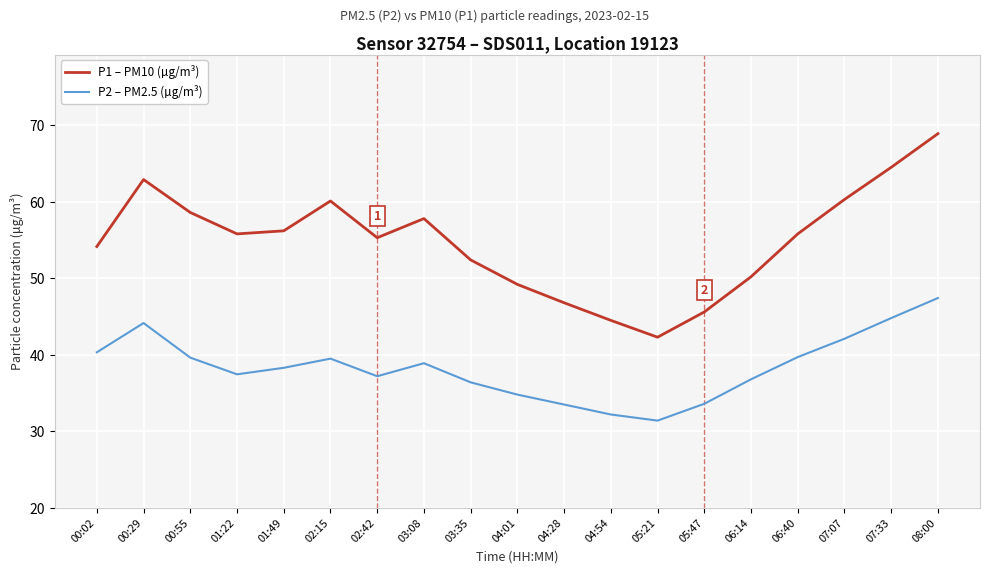

Which category has the highest value across all series?

08:00